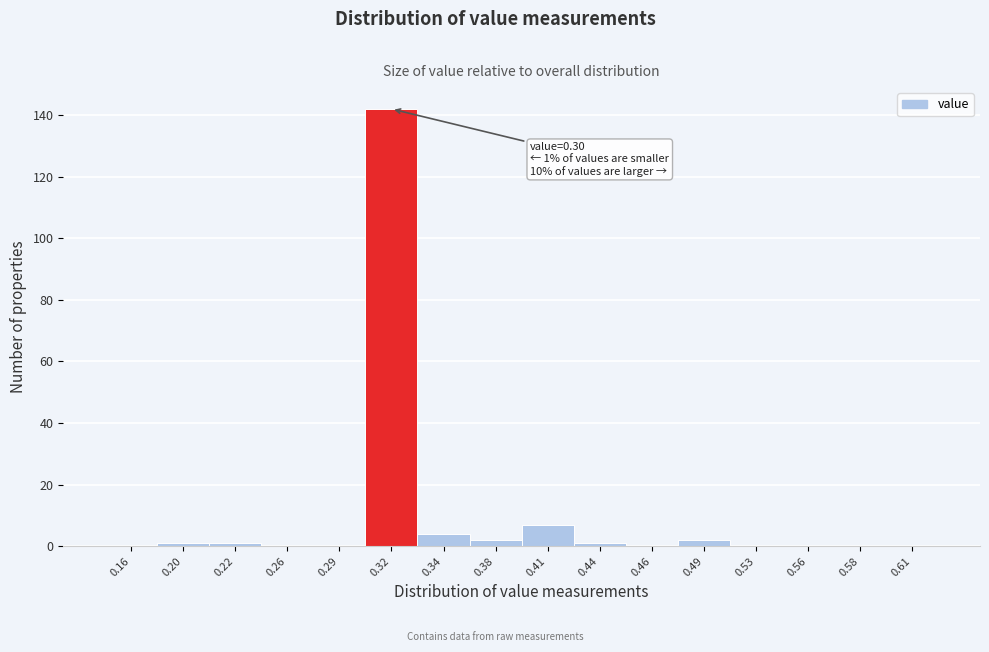

Over which range of the x-axis is the bar tallest?

0.30 to 0.33